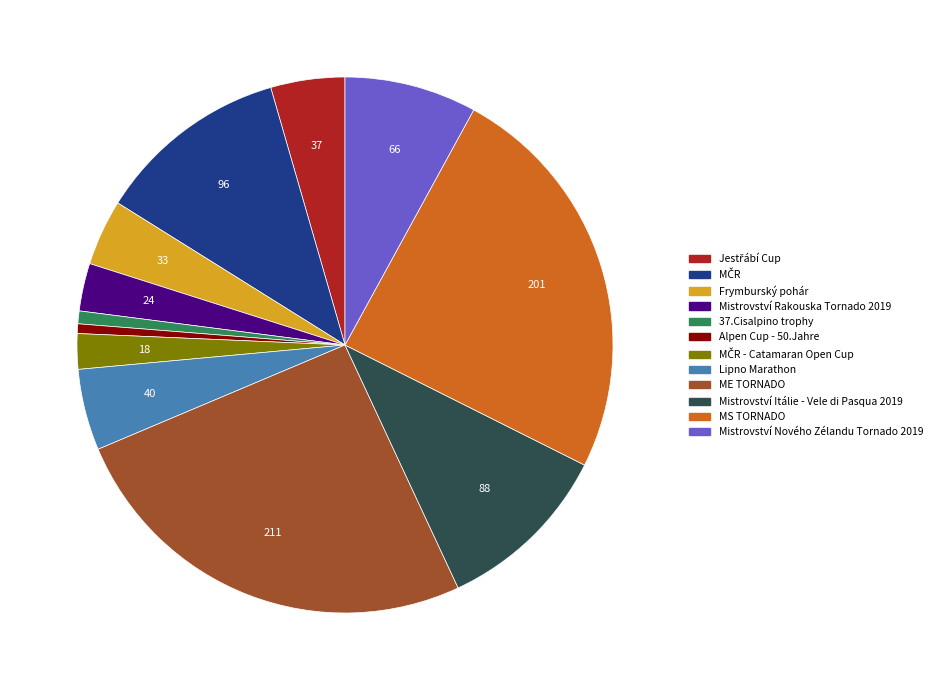

True or false: MS TORNADO accounts for 38% of the total.

False